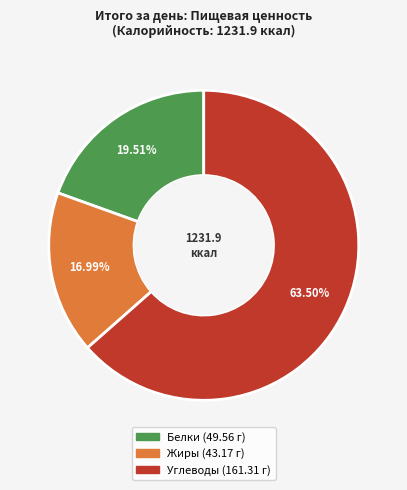

Combined, do Белки and Жиры account for over 50%?

No